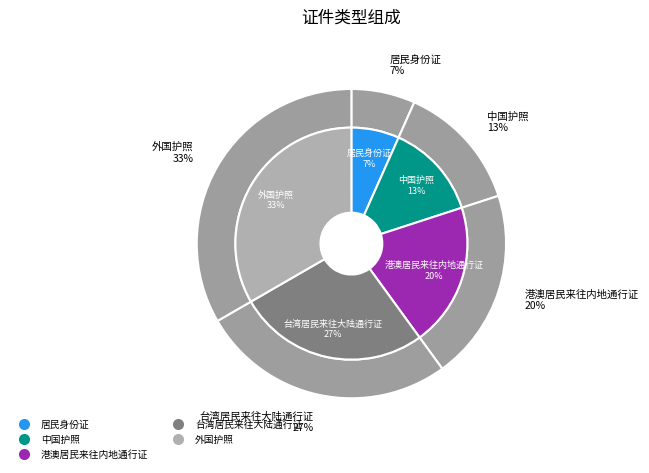

What is the total percentage of 居民身份证 and 港澳居民来往内地通行证?

26.7%